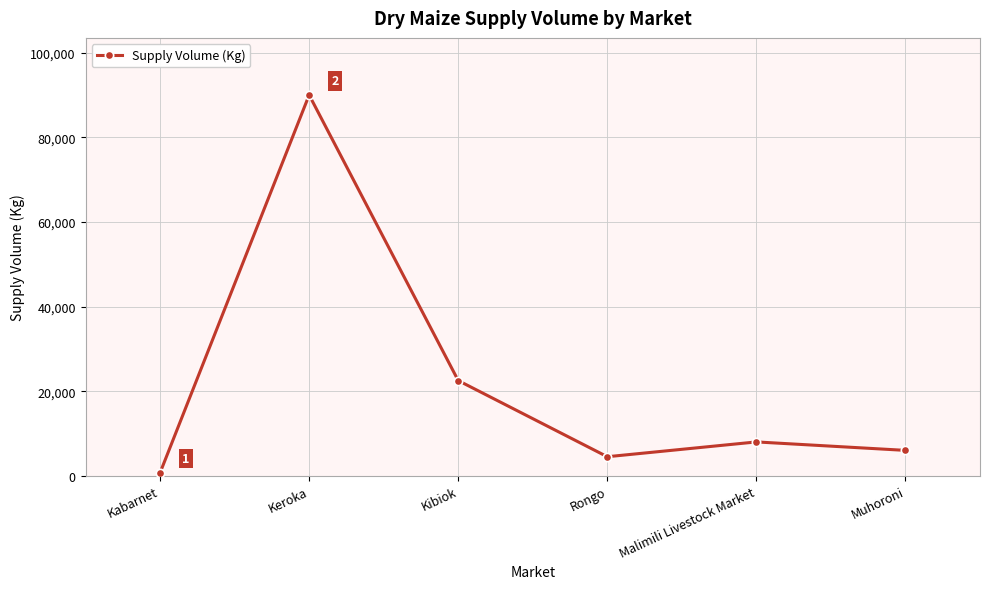

True or false: the data shows 37760 at Kibiok.

False